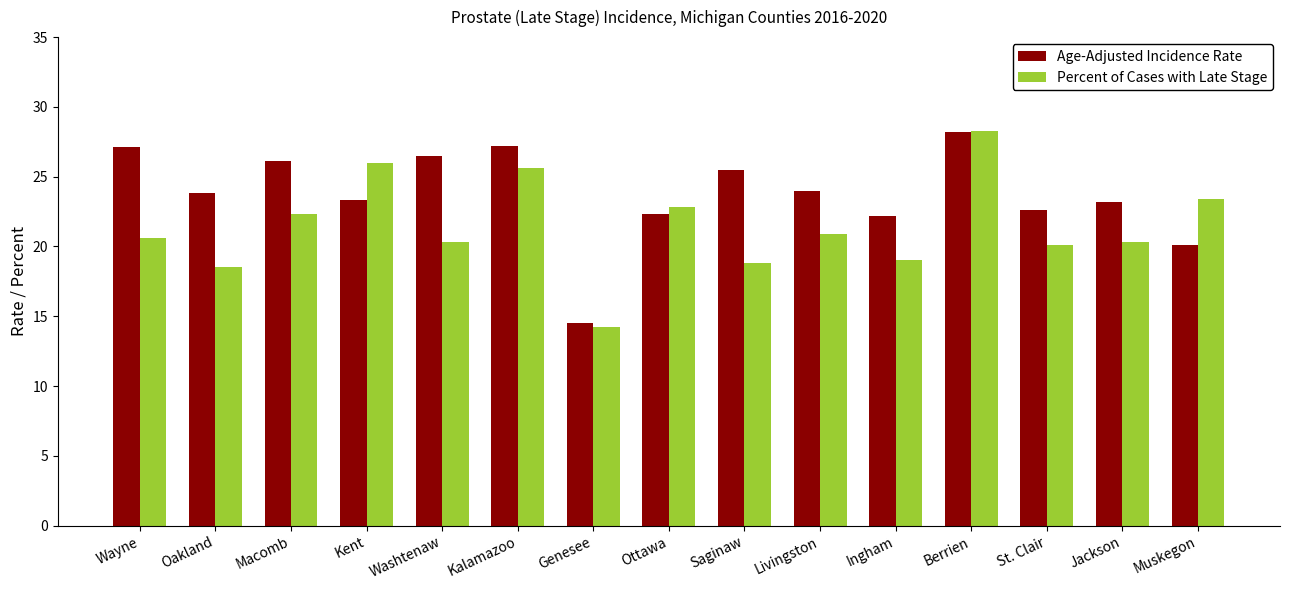

What is the label of the 7th bar from the right?

Saginaw